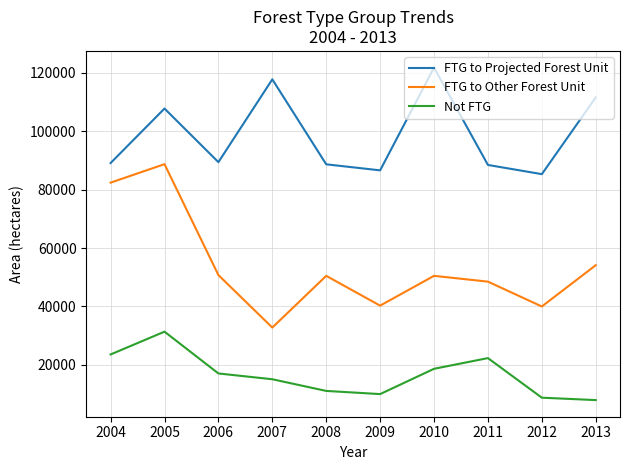

What is the maximum value shown in the chart?

121767